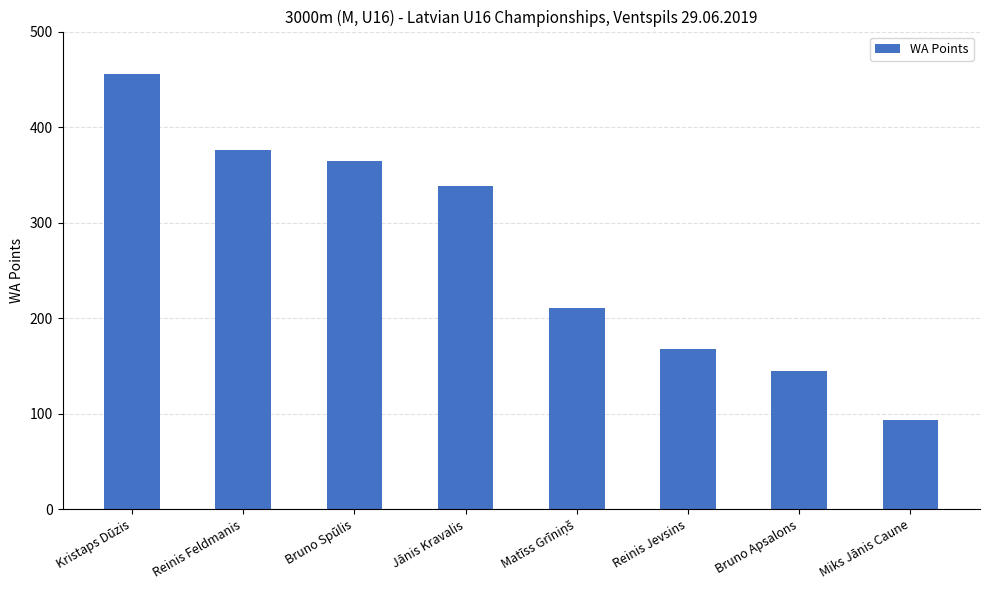

What is the difference between the maximum and minimum values?

363